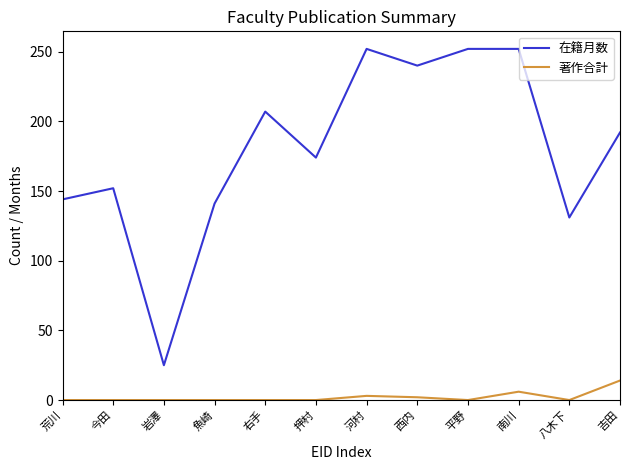

Is it true that 在籍月数 equals 144 at 荒川?

True